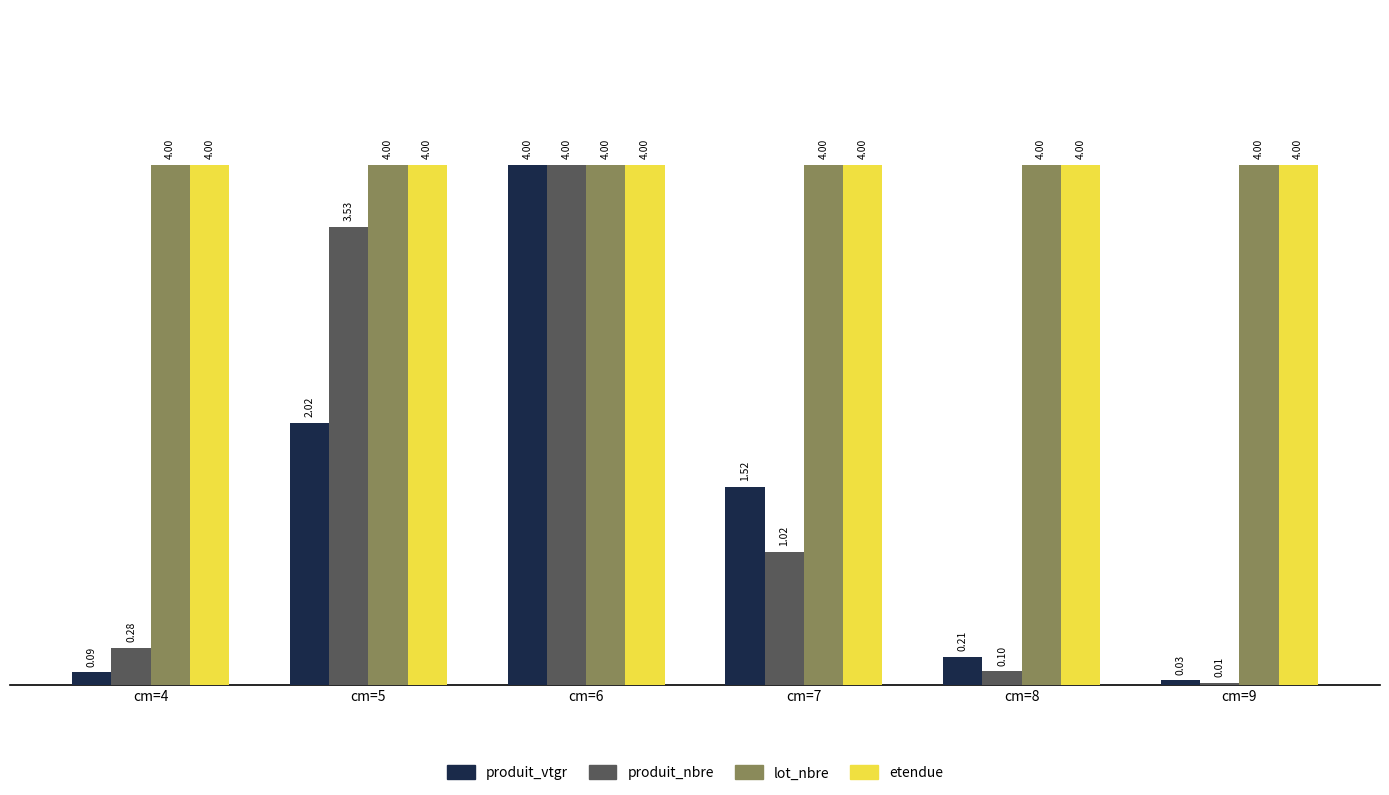

At which category is the sum across all series the highest?

cm=6